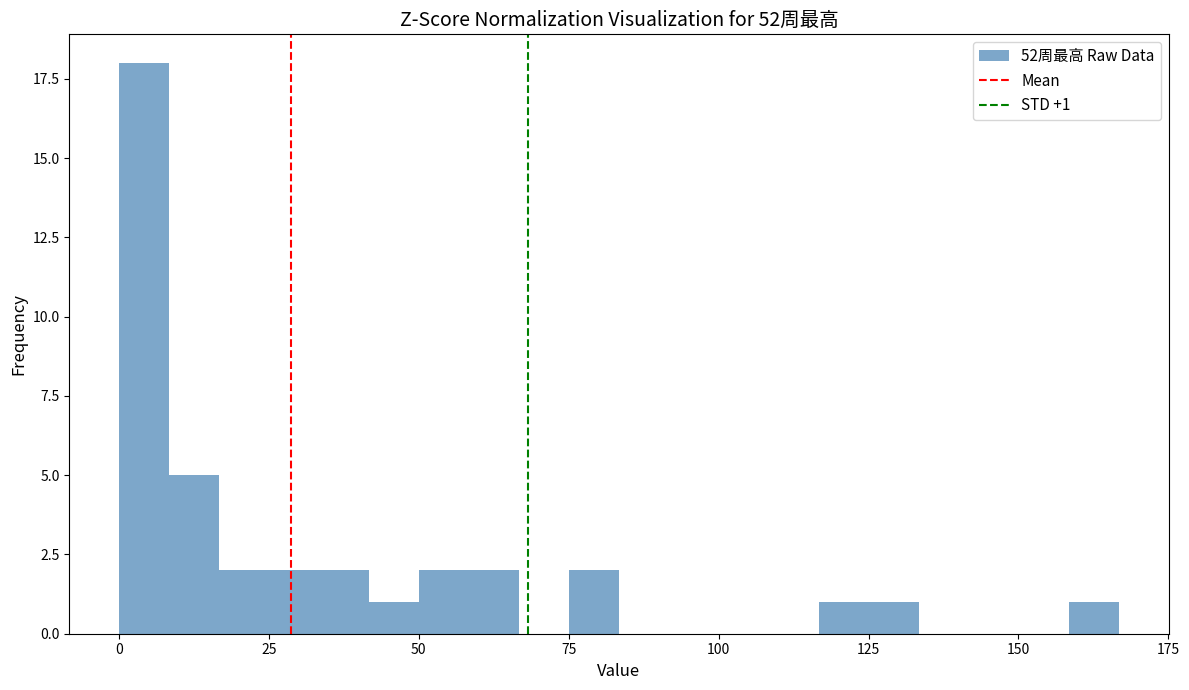

Around what value on the x-axis is the tallest bar? Give the approximate position of its centre, as read against the axis.

5